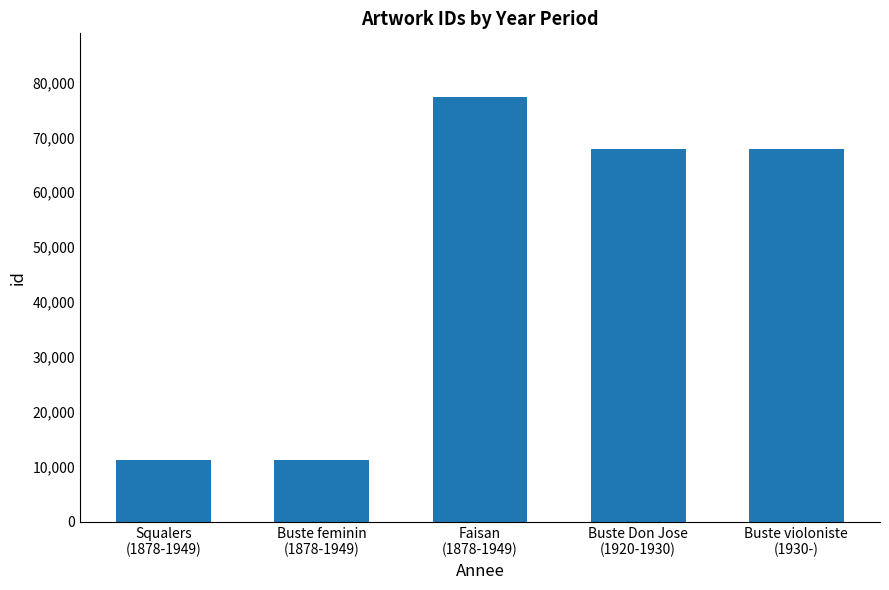

What position from the right is Buste Don Jose
(1920-1930)?

2